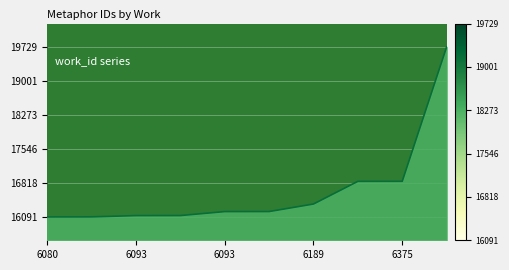

What is the maximum value shown in the chart?

19729